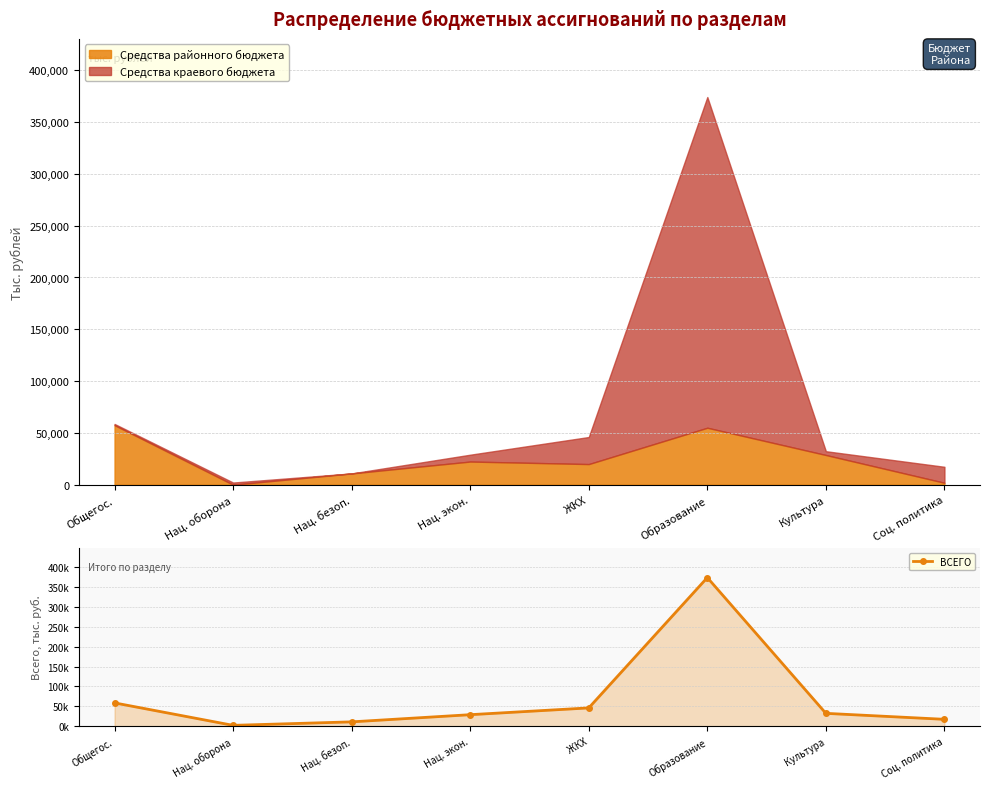

How many values are below 32305?

4